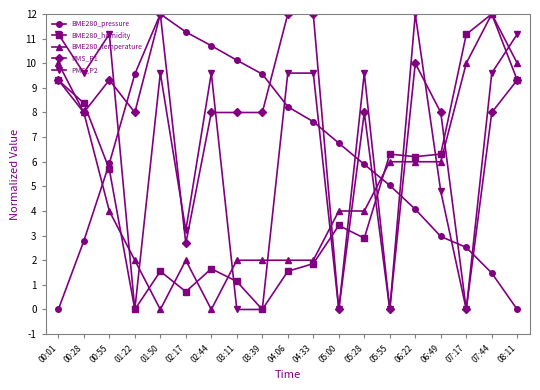

Where does the BME280_temperature series first go above 3?

00:01